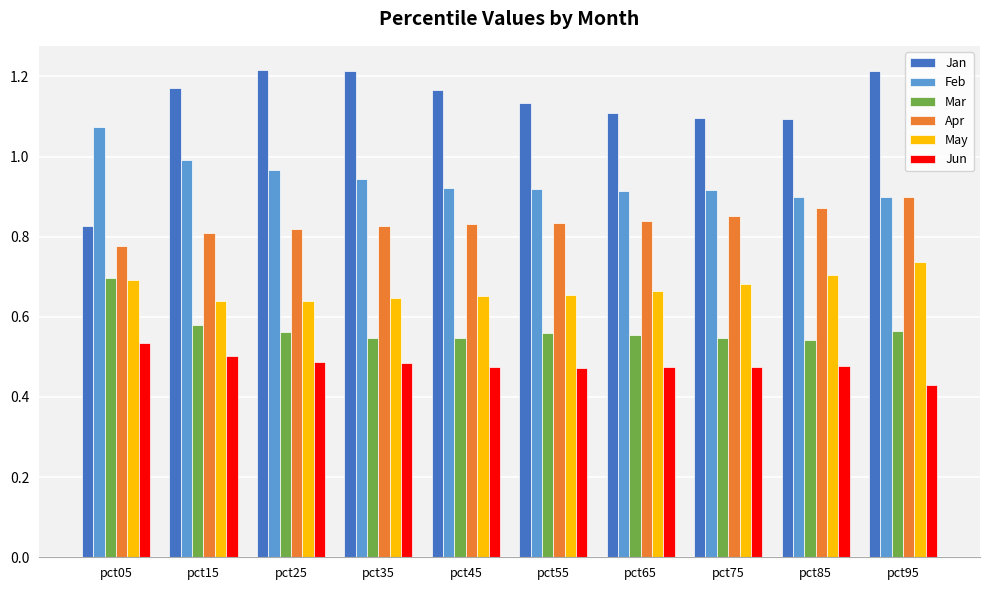

Rank the series by their maximum value, from highest to lowest.

Jan, Feb, Apr, May, Mar, Jun